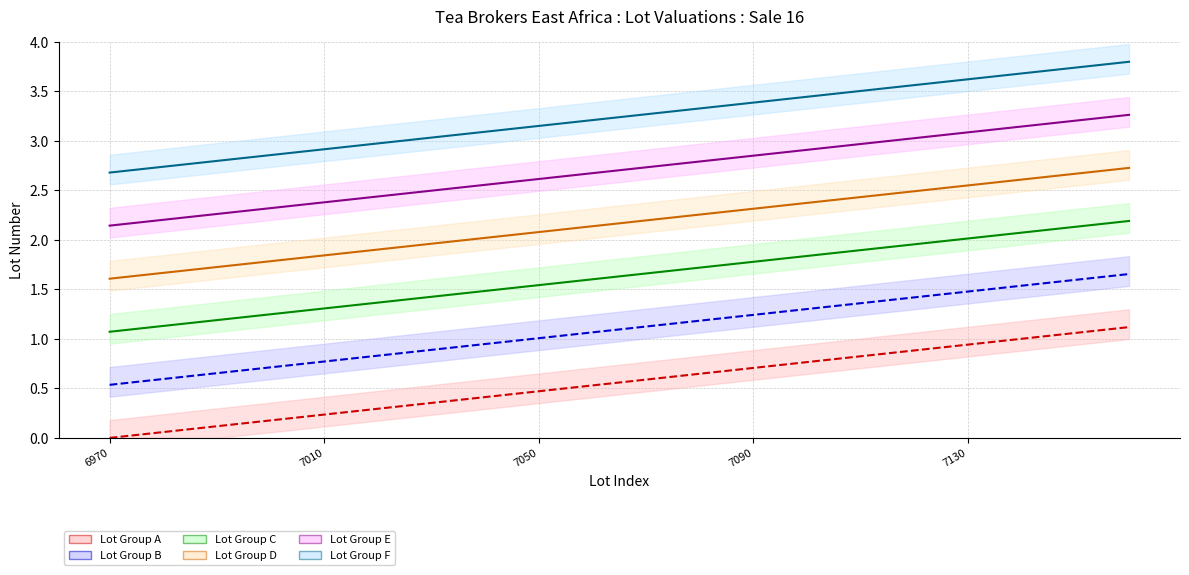

Rank the categories by Lot Group F (line) value from highest to lowest.

19, 18, 17, 16, 15, 14, 13, 12, 11, 10, 9, 8, 7, 6, 5, 7130, 7090, 7050, 7010, 6970